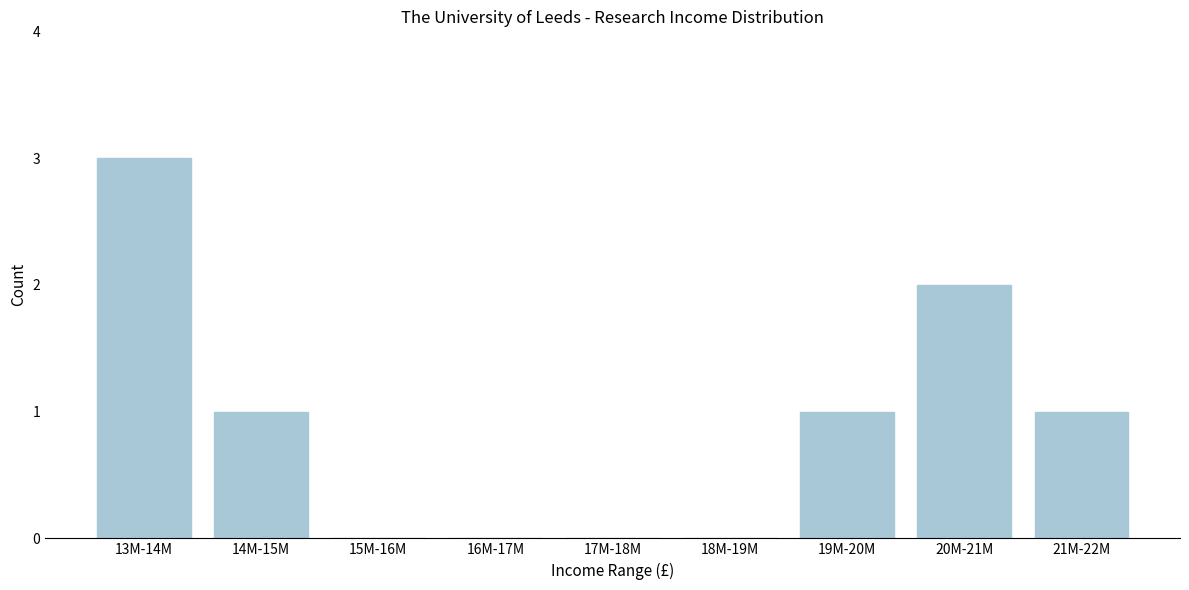

Reading left to right, transcribe all the data shown in this chart.

13M-14M=3	14M-15M=1	15M-16M=0	16M-17M=0	17M-18M=0	18M-19M=0	19M-20M=1	20M-21M=2	21M-22M=1